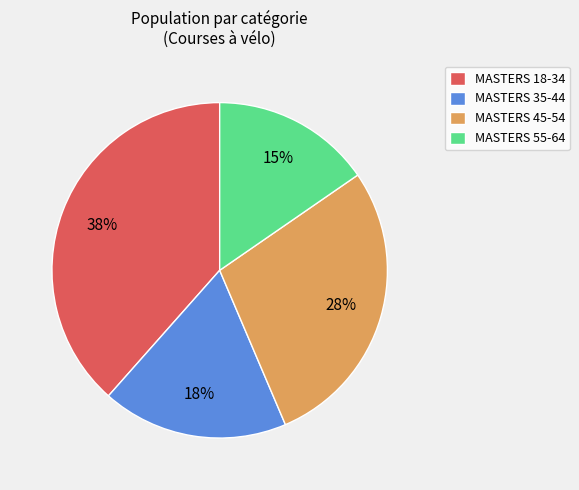

Is it true that MASTERS 18-34 is 38% of the pie?

True